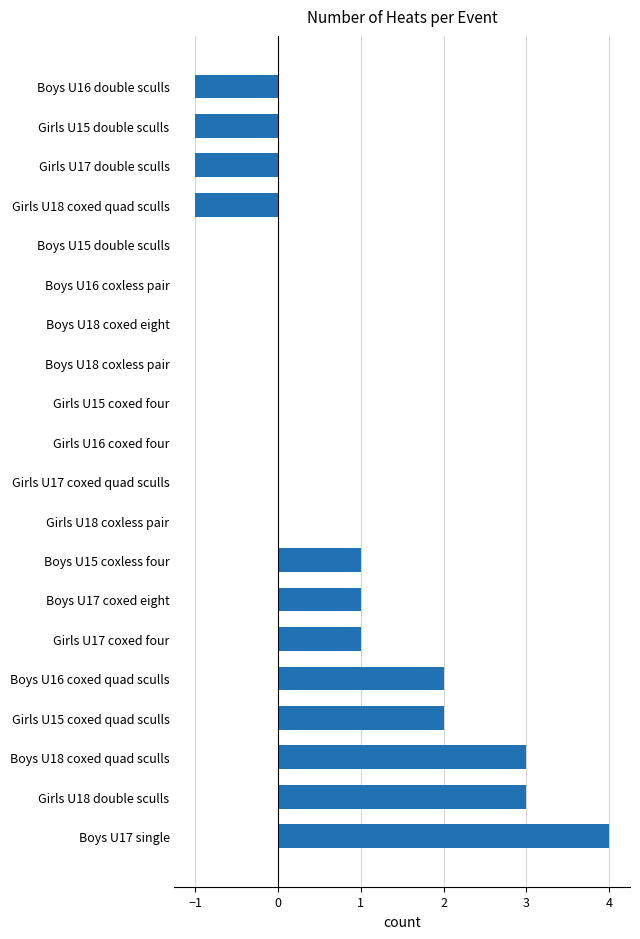

What is the change in value from Boys U17 single to Boys U17 coxed eight?

-3